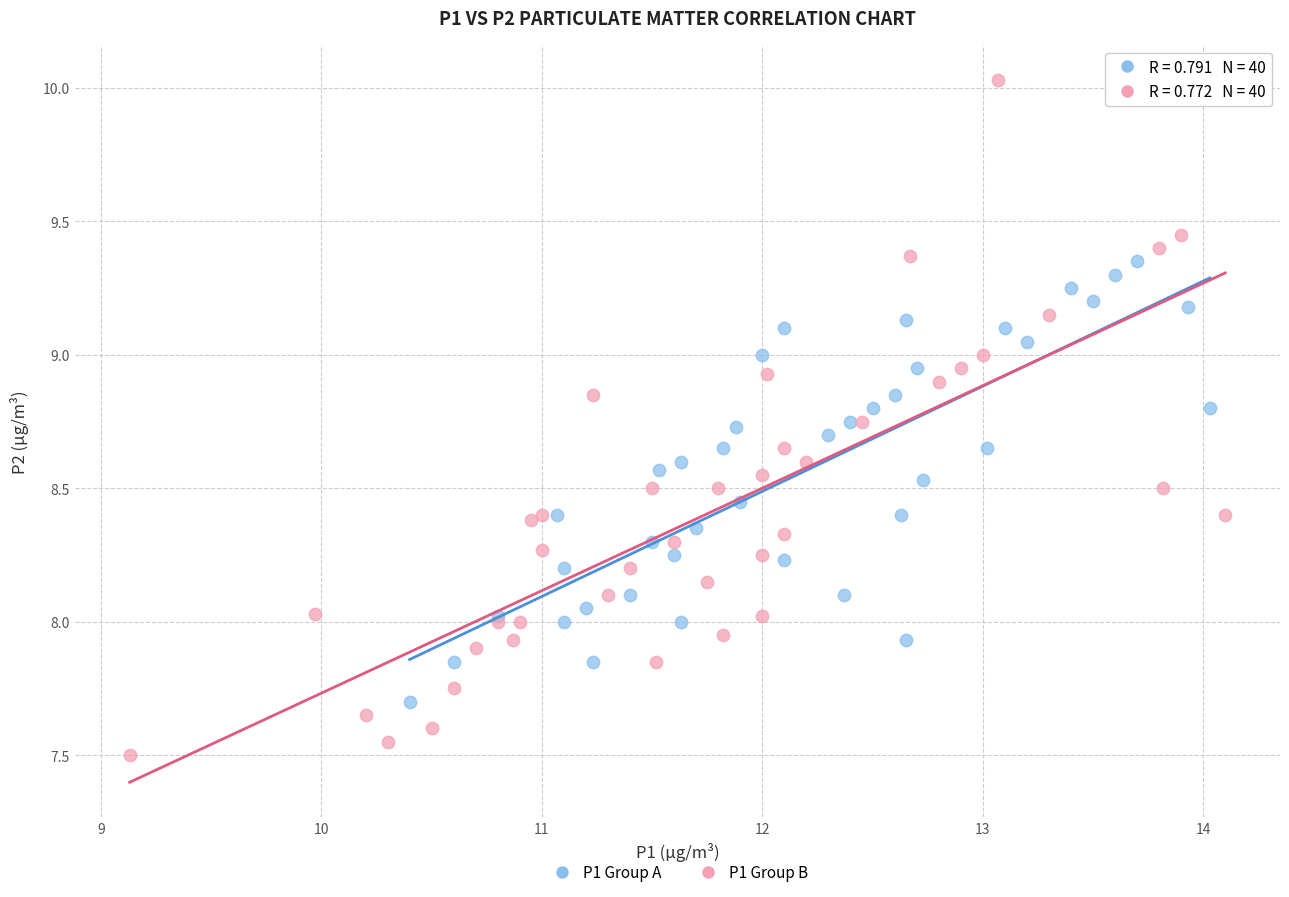

Which series has the widest spread of Y values?

P1 Group B